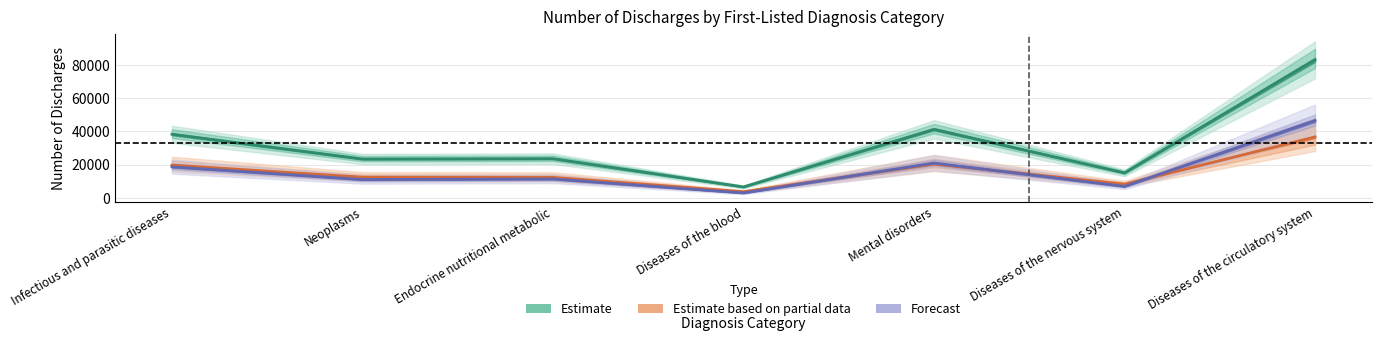

What position from the left is Infectious and parasitic diseases?

1